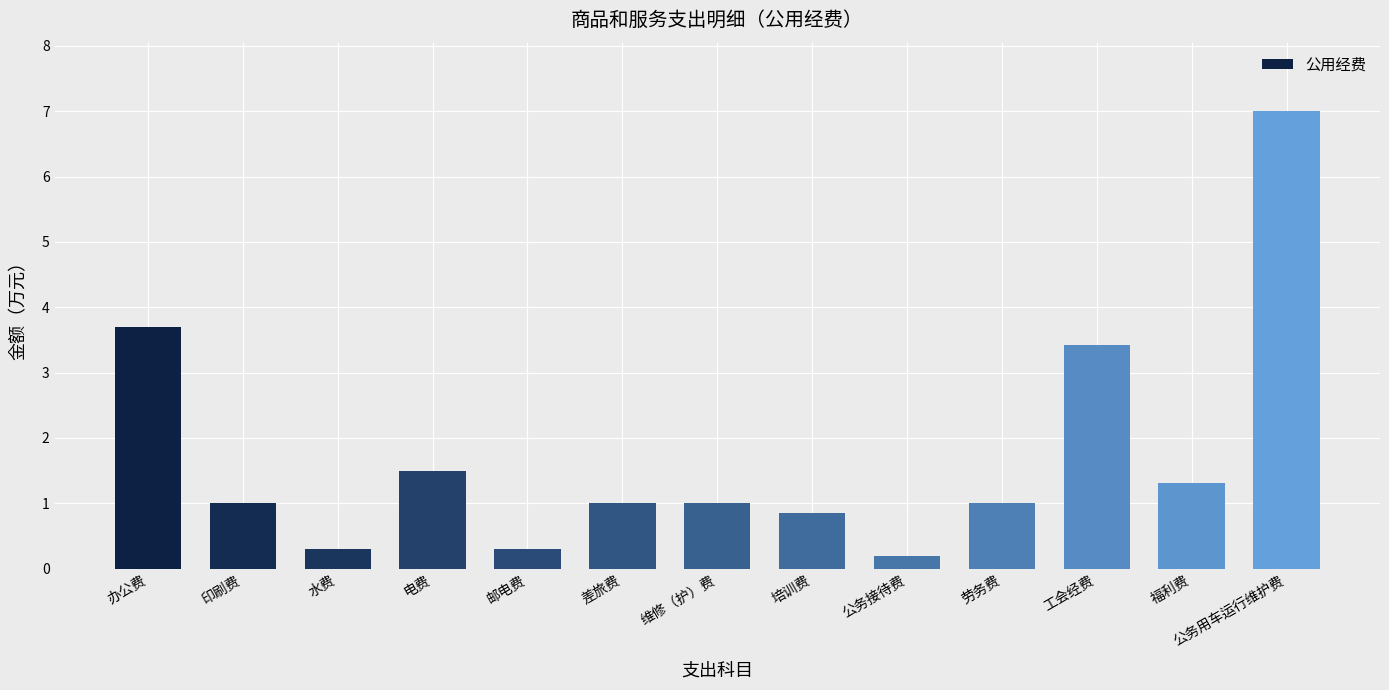

What is the label of the 2nd bar from the left?

印刷费